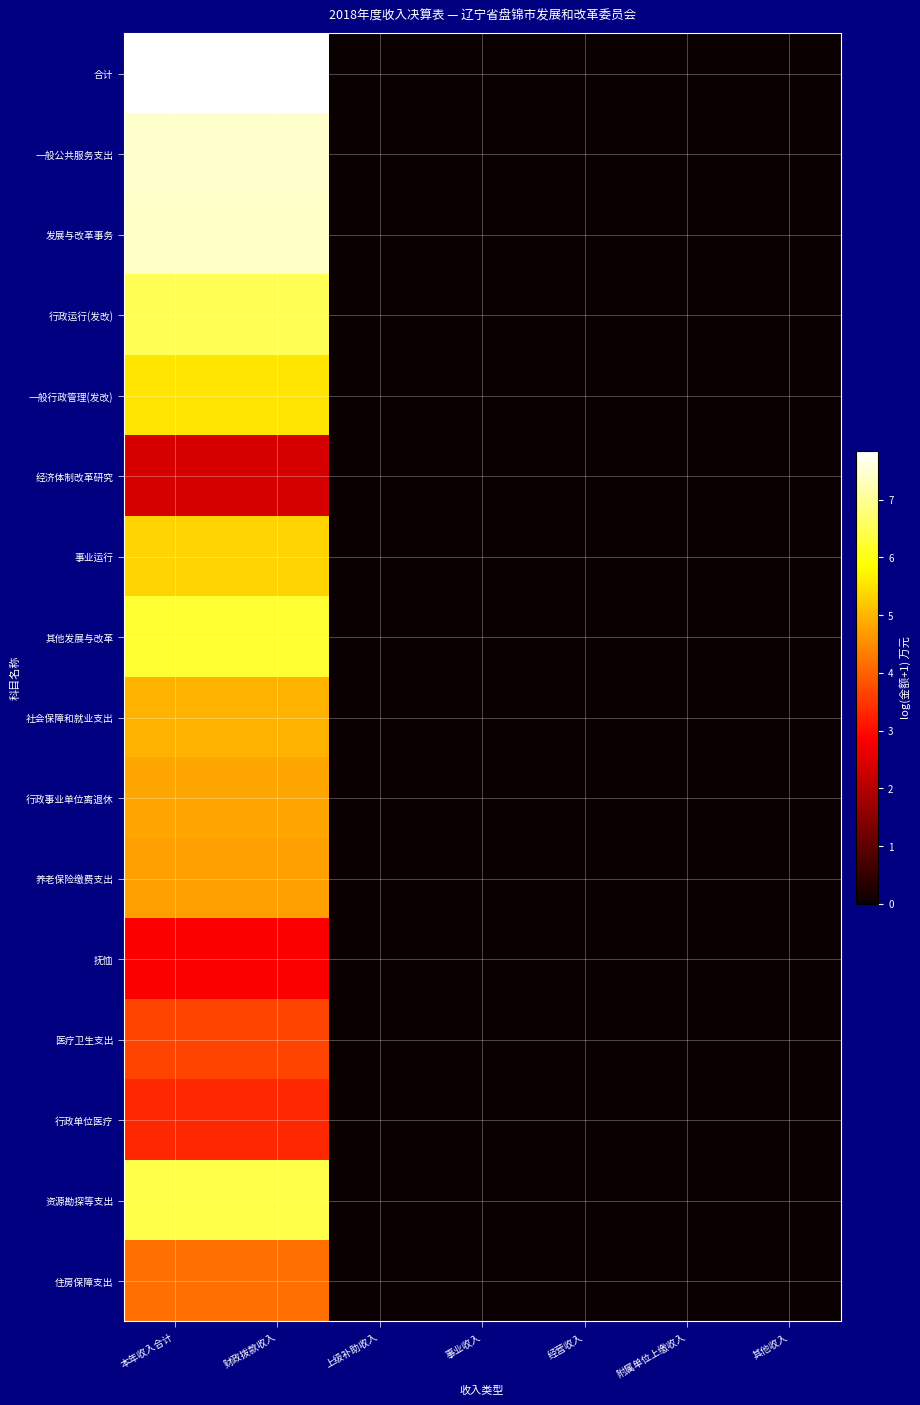

At how many categories does at least one series exceed 2?

2